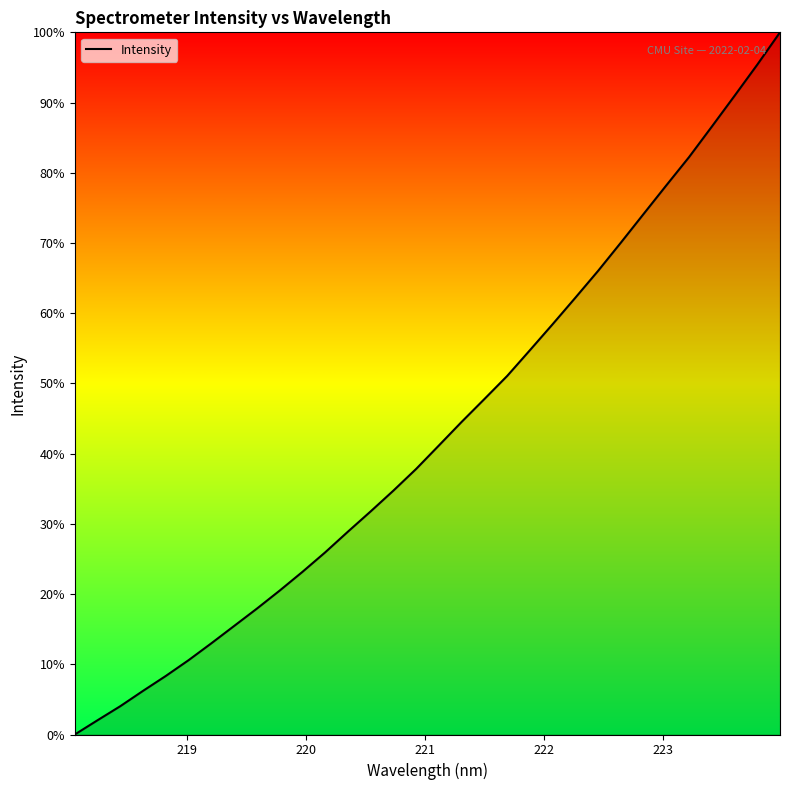

What is the difference between the maximum and minimum values?

100.0